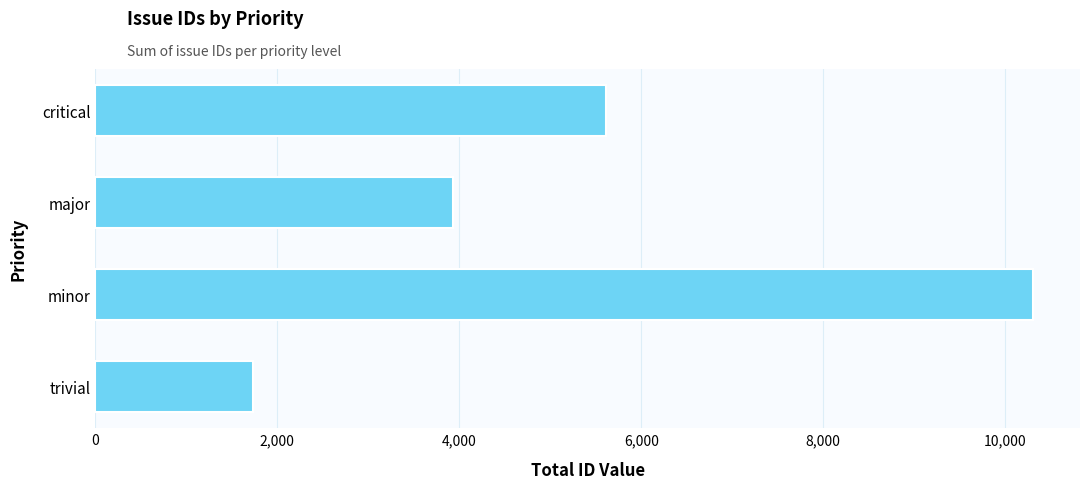

What is the change in value from trivial to major?

+2200